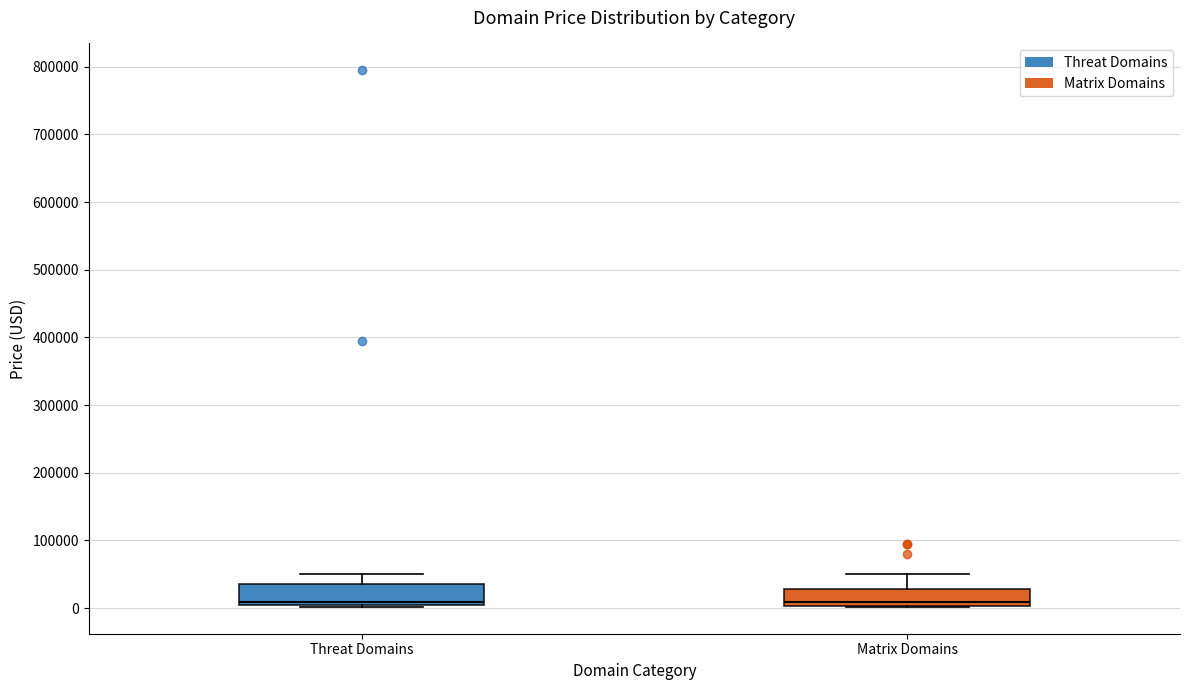

Where is the lower edge of the box for Matrix Domains on the y-axis? The values are not printed on the chart, so give them approximately, as read against the axis.

0